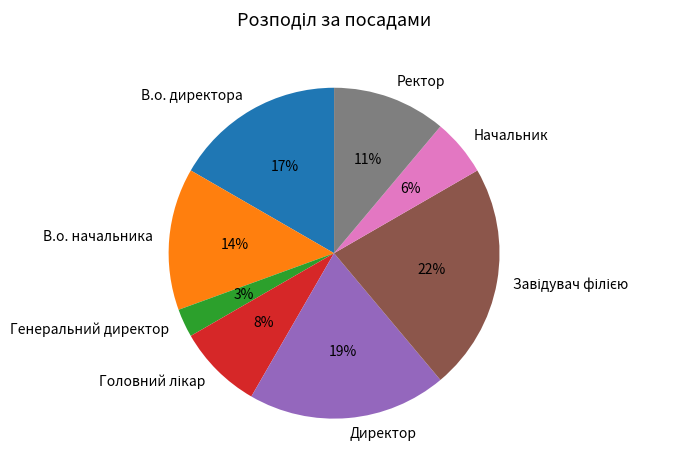

To the nearest percent, what is the difference between the largest and smallest slice percentages?

19%